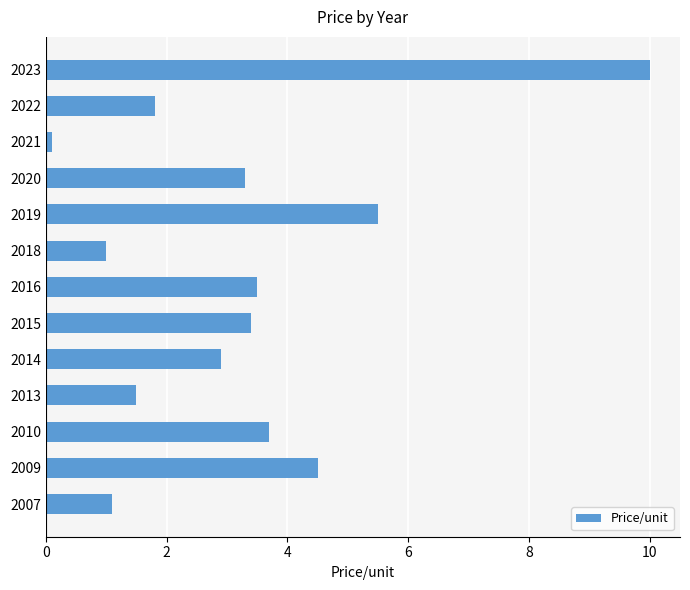

Reading top to bottom, list all the values displayed in this chart.

2023=10.0	2022=1.8	2021=0.1	2020=3.3	2019=5.5	2018=1.0	2016=3.5	2015=3.4	2014=2.9	2013=1.5	2010=3.7	2009=4.5	2007=1.1